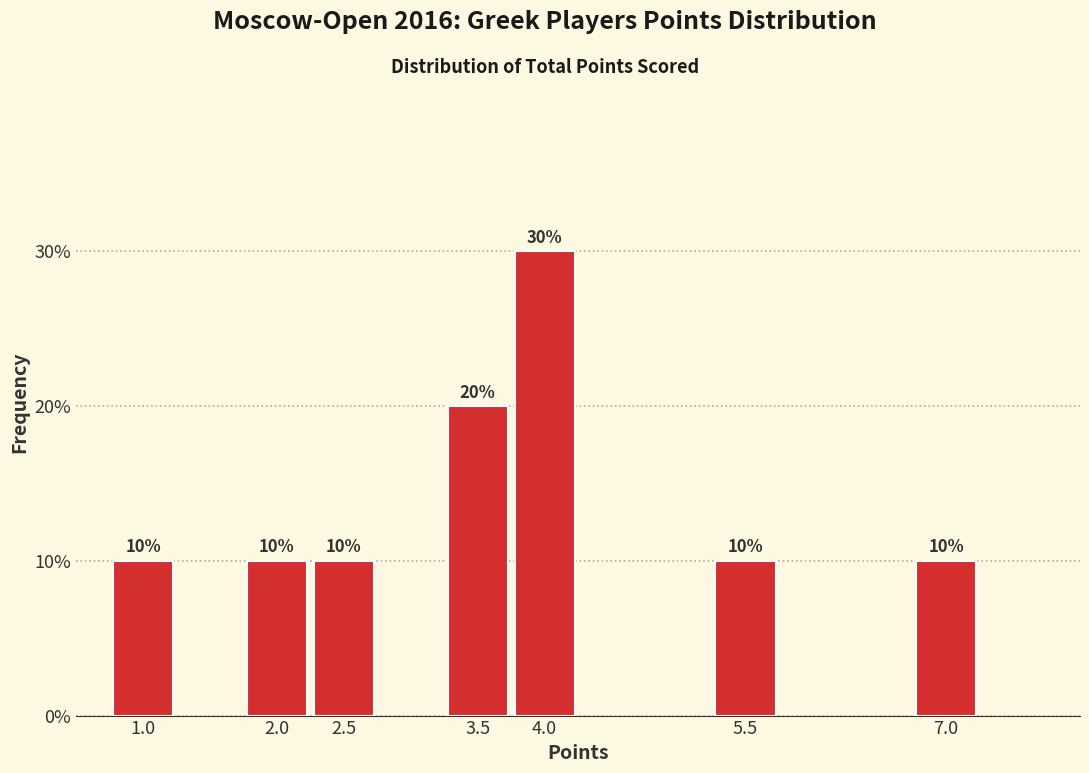

Reading right to left, transcribe all the data shown in this chart.

7.0=10	5.5=10	4.0=30	3.5=20	2.5=10	2.0=10	1.0=10